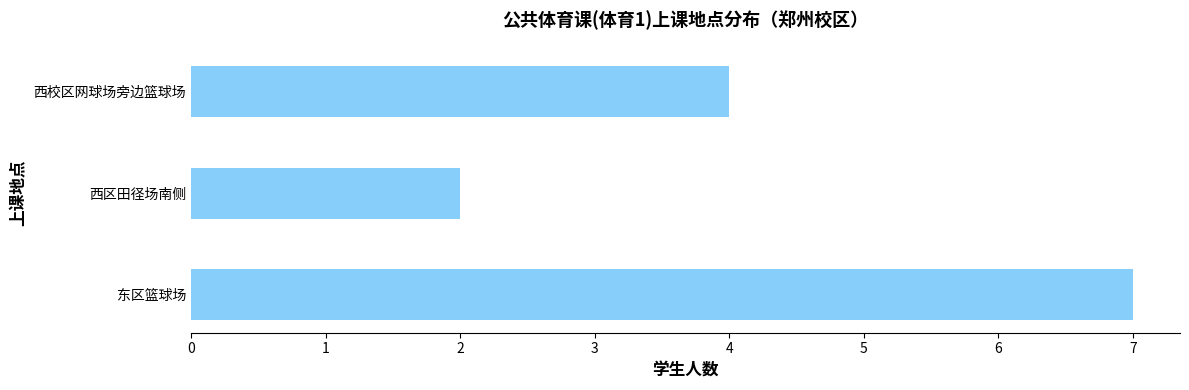

Is it true that the value at 西校区网球场旁边篮球场 is 4?

True